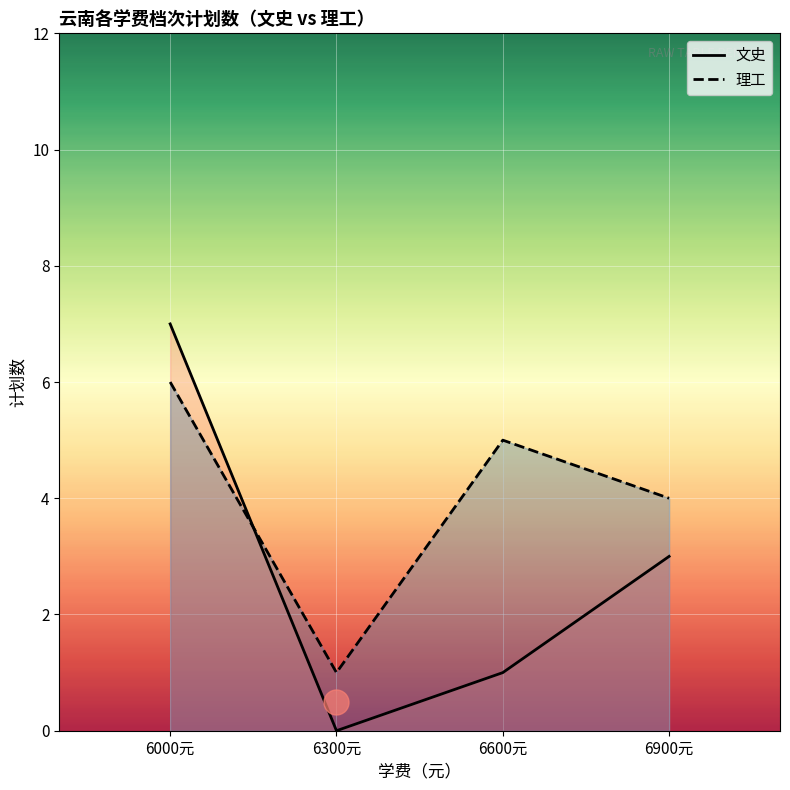

Between which two adjacent categories do 文史 and 理工 first intersect?

6000元 and 6300元